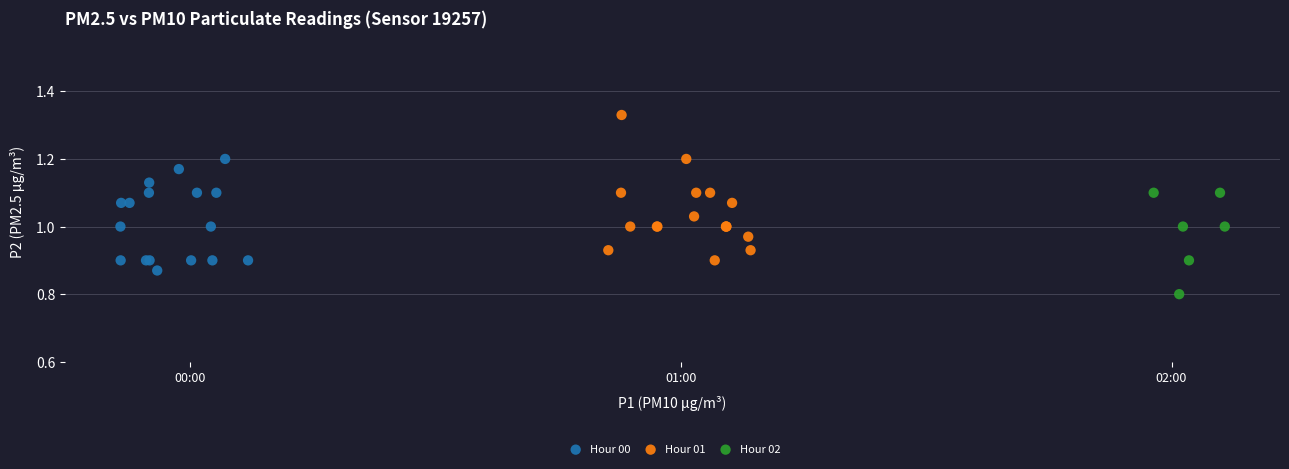

Which series has the widest spread of Y values?

Hour 01